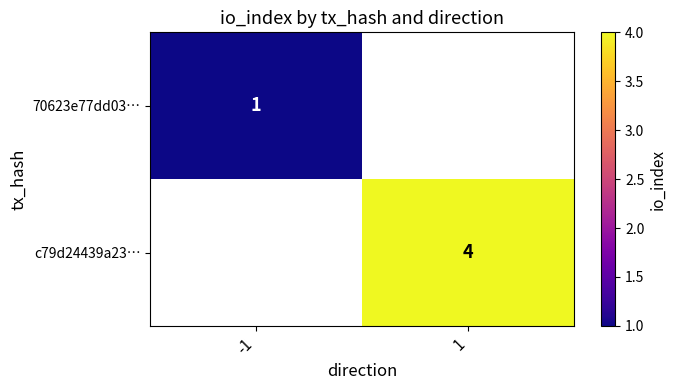

What is the minimum value for 70623e77dd03…?

1.0